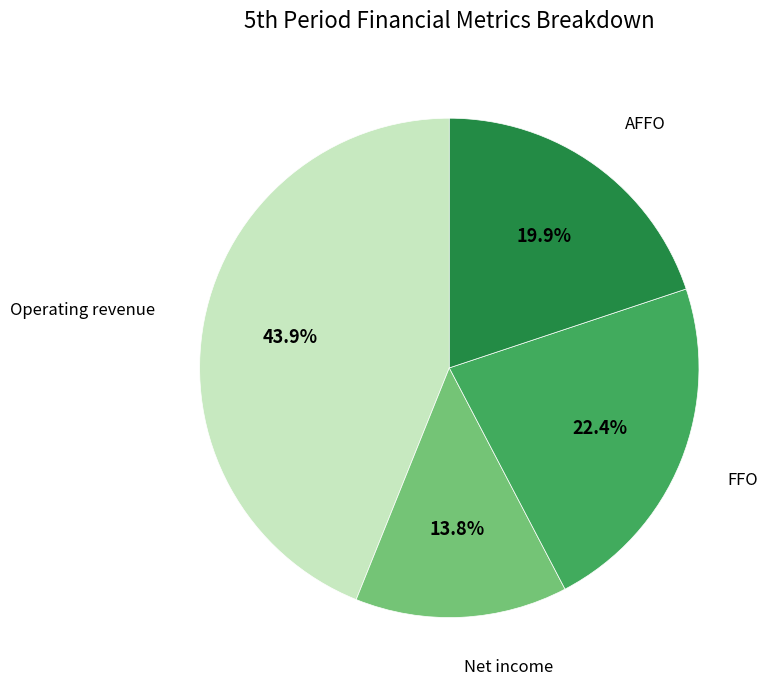

Rank the categories by value from lowest to highest.

Net income, AFFO, FFO, Operating revenue